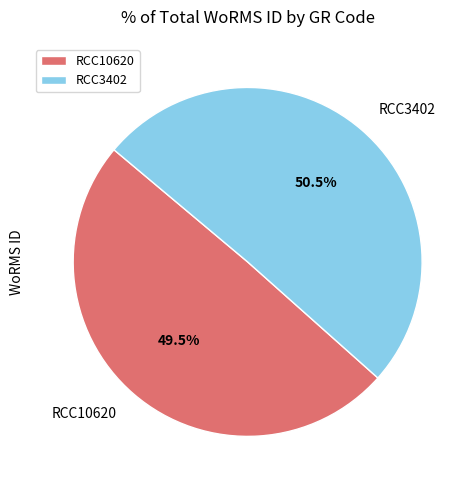

How many slices are in this pie chart?

2